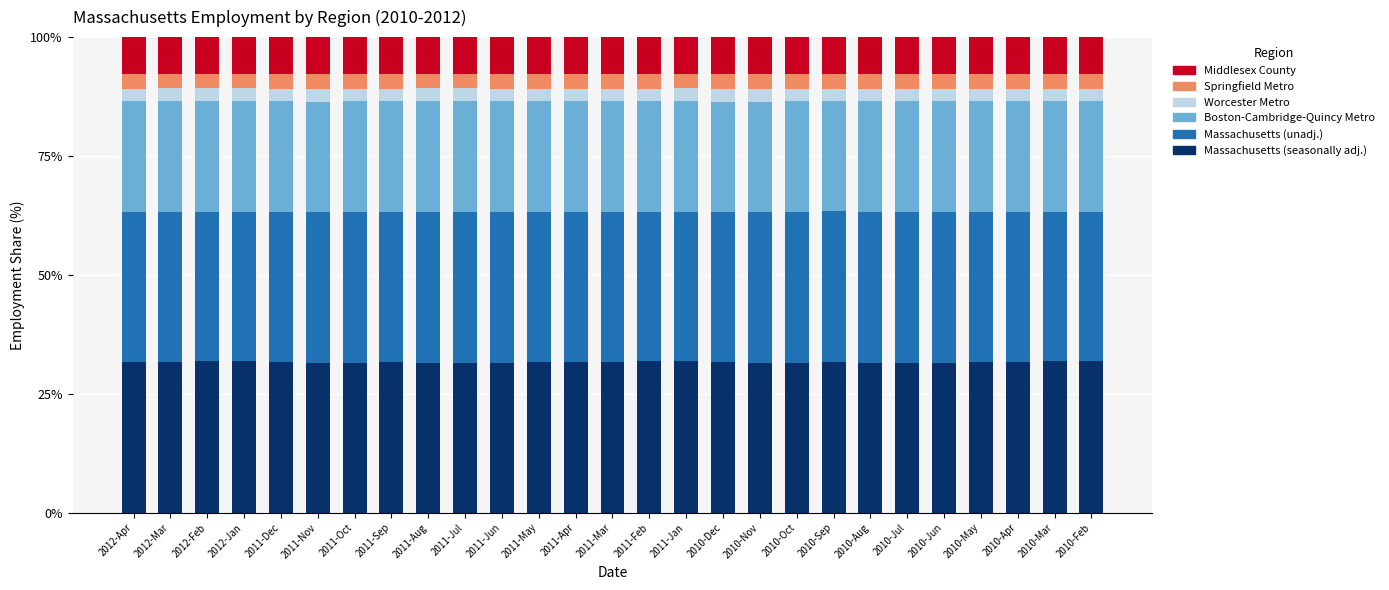

What is the total value across all series at 2011-Jun?

100.0